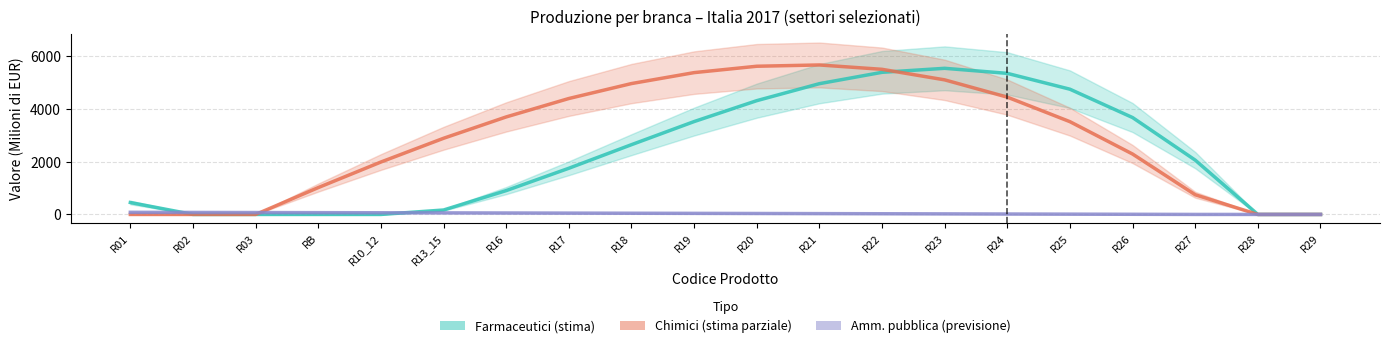

Which series has the largest total across all categories?

Chimici (stima parziale)